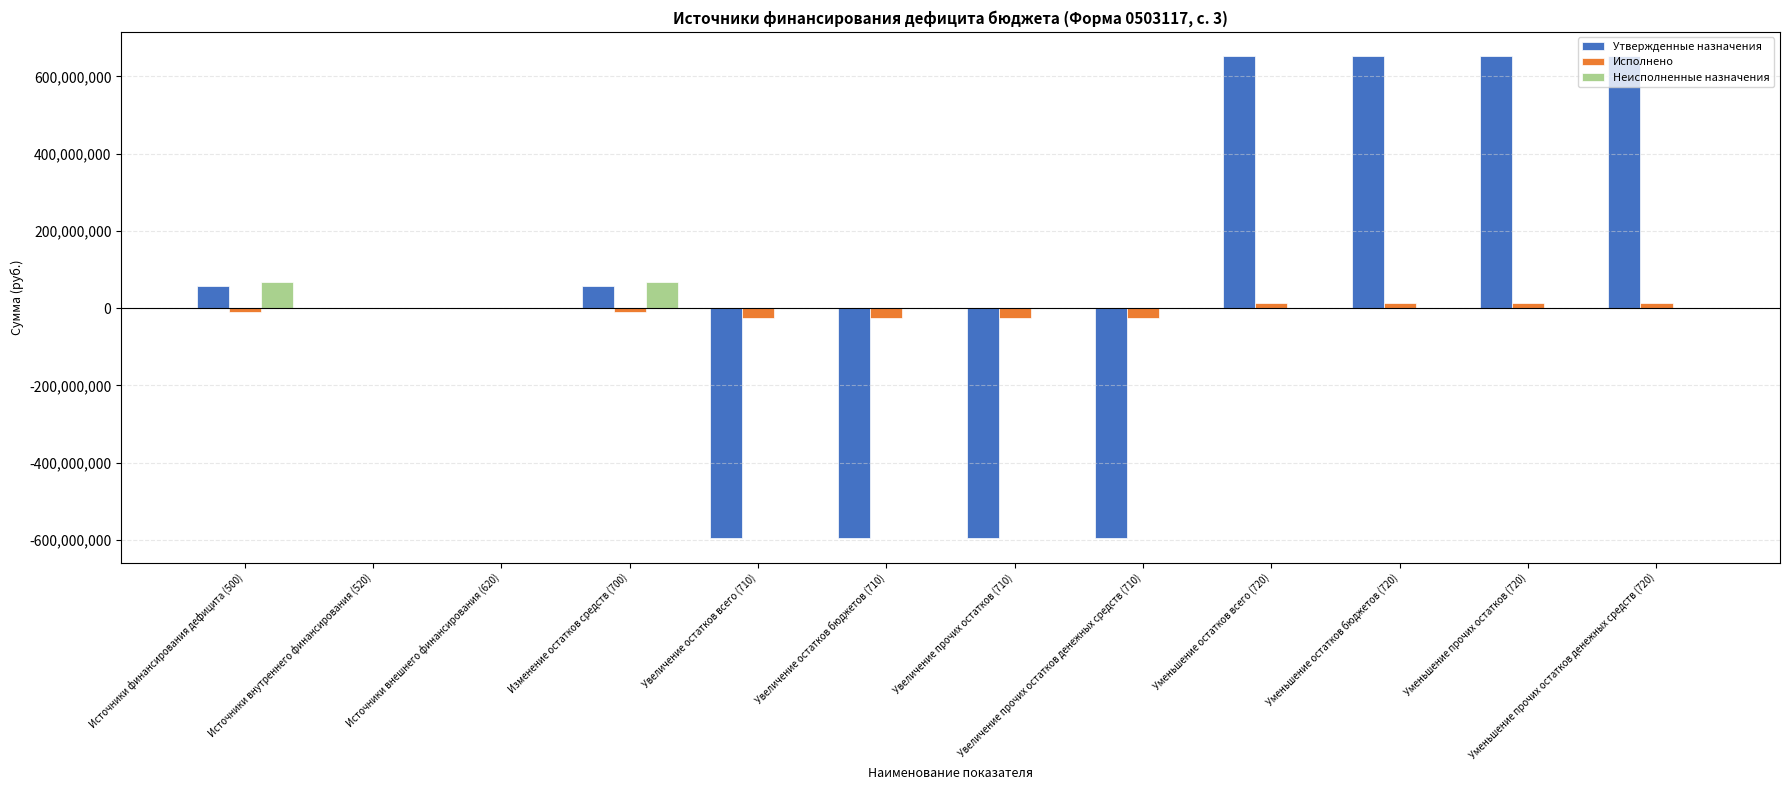

What is the maximum value shown in the chart?

652606037.5